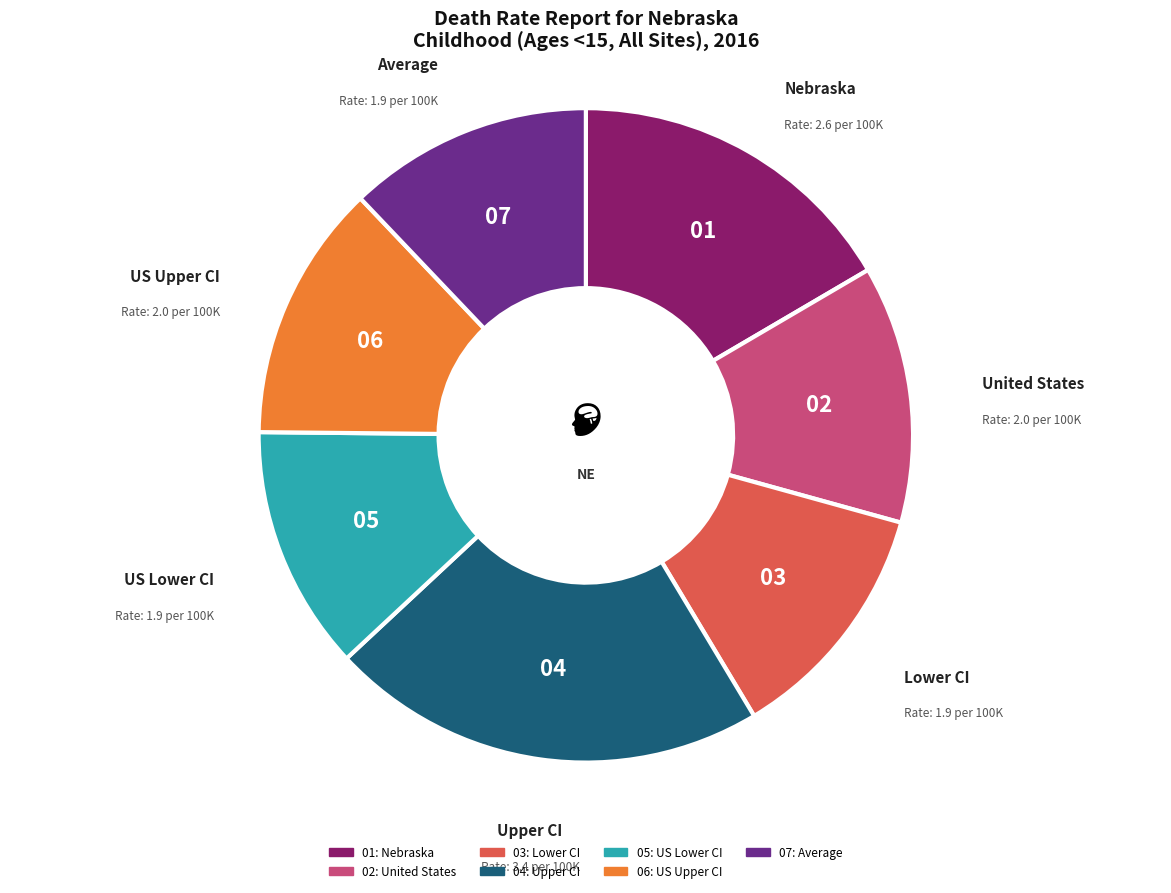

Does any single category account for the majority?

No